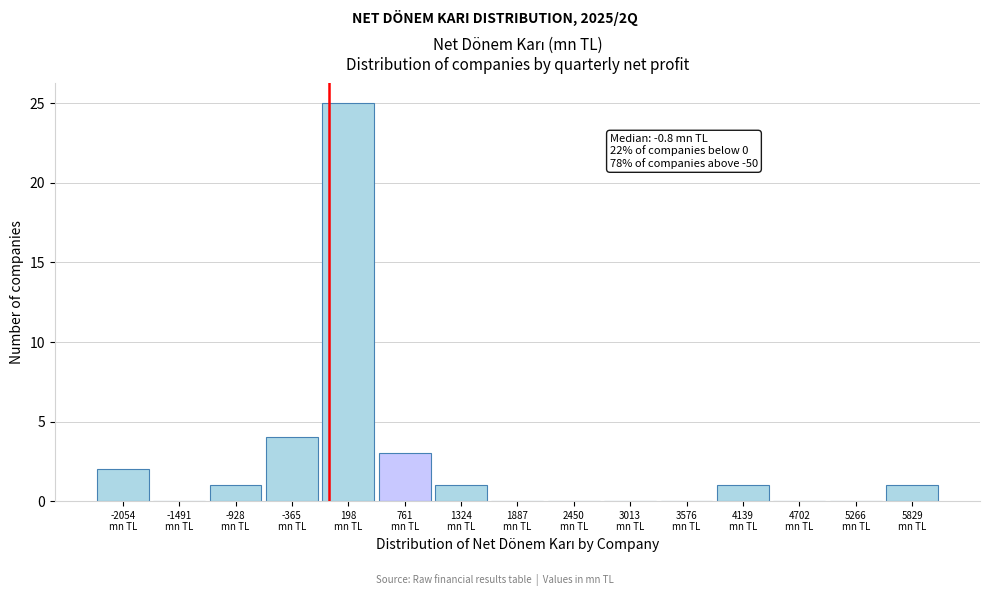

Over which range of the x-axis is the bar tallest?

-100 to 500